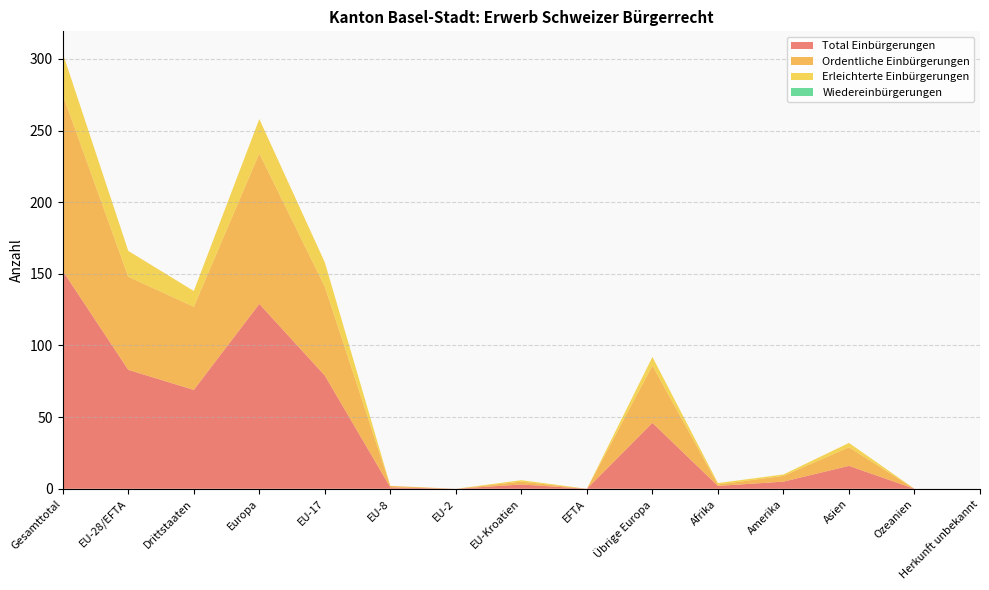

Reading right to left, extract all data points from this chart.

Total Einbürgerungen: 0	0	16	5	2	46	0	3	0	1	79	129	69	83	152
Ordentliche Einbürgerungen: 0	0	13	4	1	40	0	2	0	1	62	105	58	65	123
Erleichterte Einbürgerungen: 0	0	3	1	1	6	0	1	0	0	17	24	11	18	29
Wiedereinbürgerungen: 0	0	0	0	0	0	0	0	0	0	0	0	0	0	0